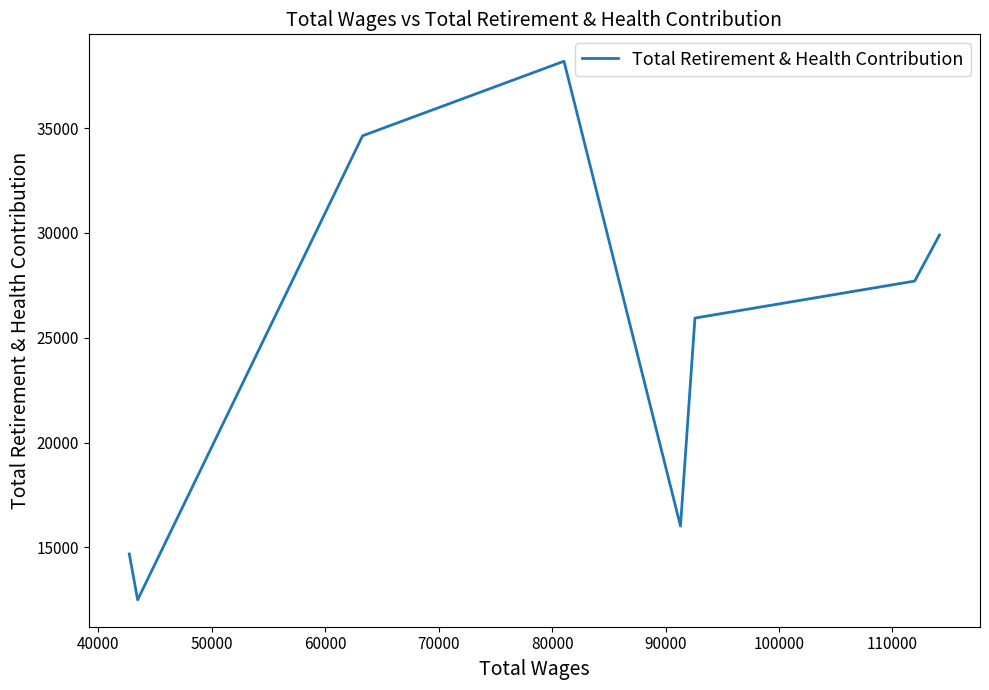

What is the difference between the maximum and second lowest values?

23503